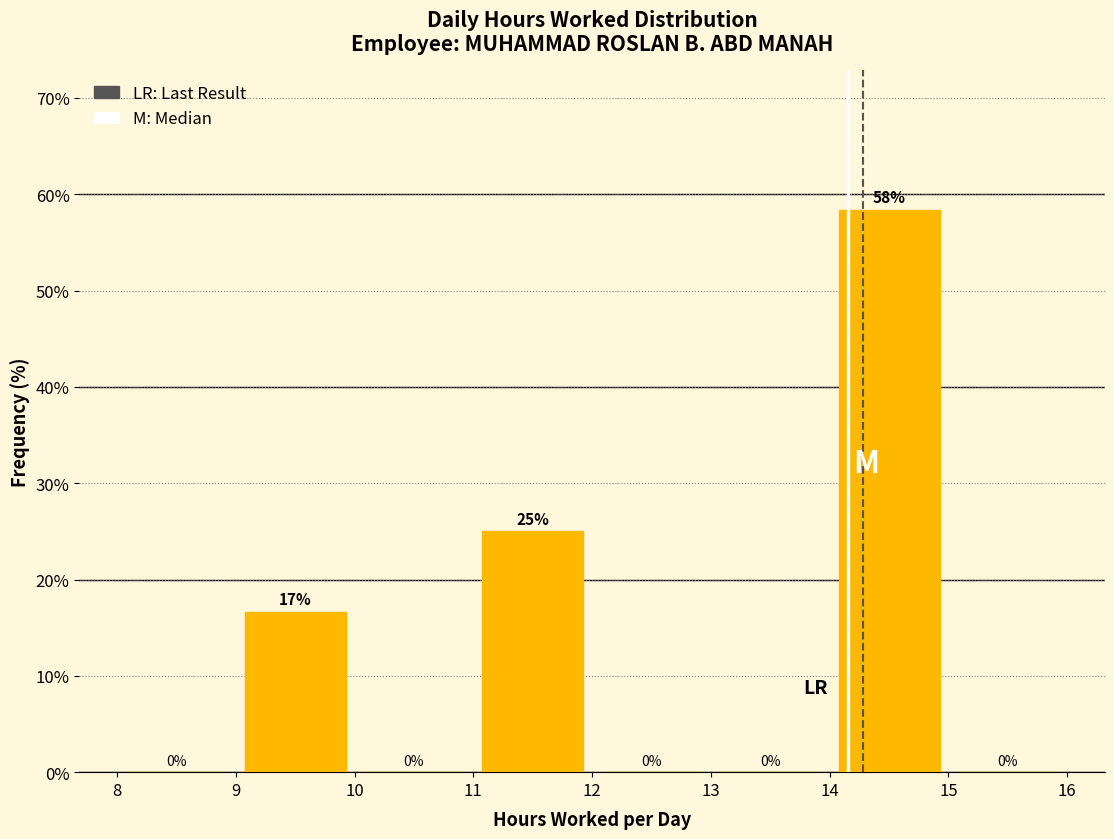

Which range on the x-axis has the tallest bar?

14 to 15